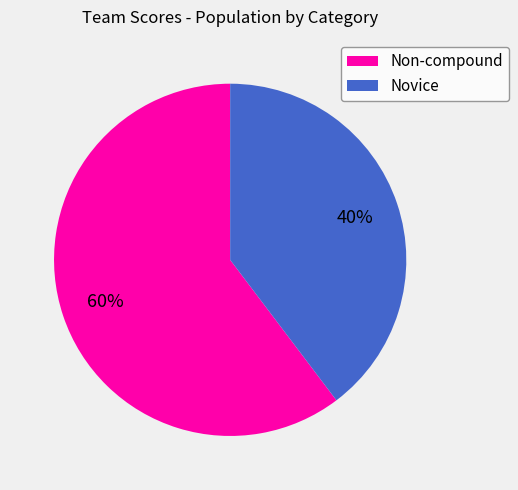

To the nearest percent, what is the average slice percentage?

50%